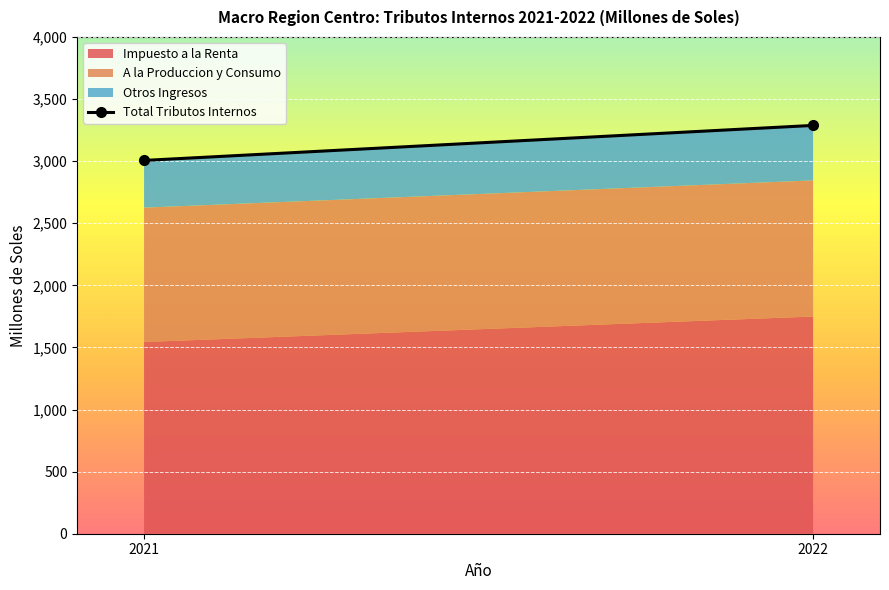

Reading left to right, list all the values displayed in this chart.

2021=3005.8	2022=3287.7